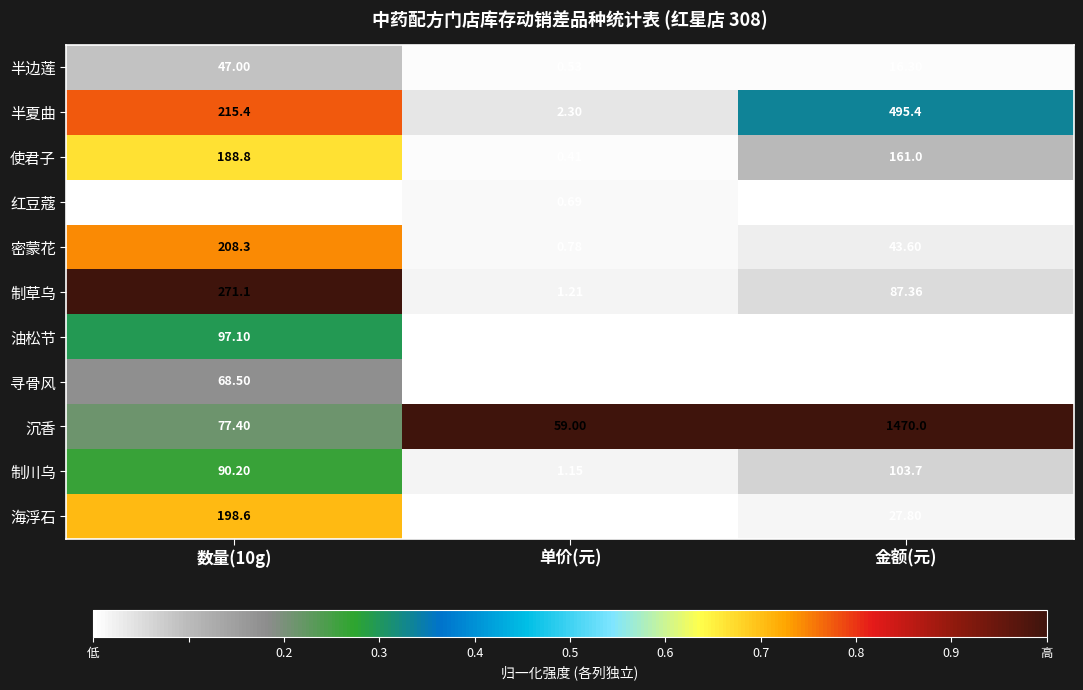

At how many categories does at least one series exceed 0?

3